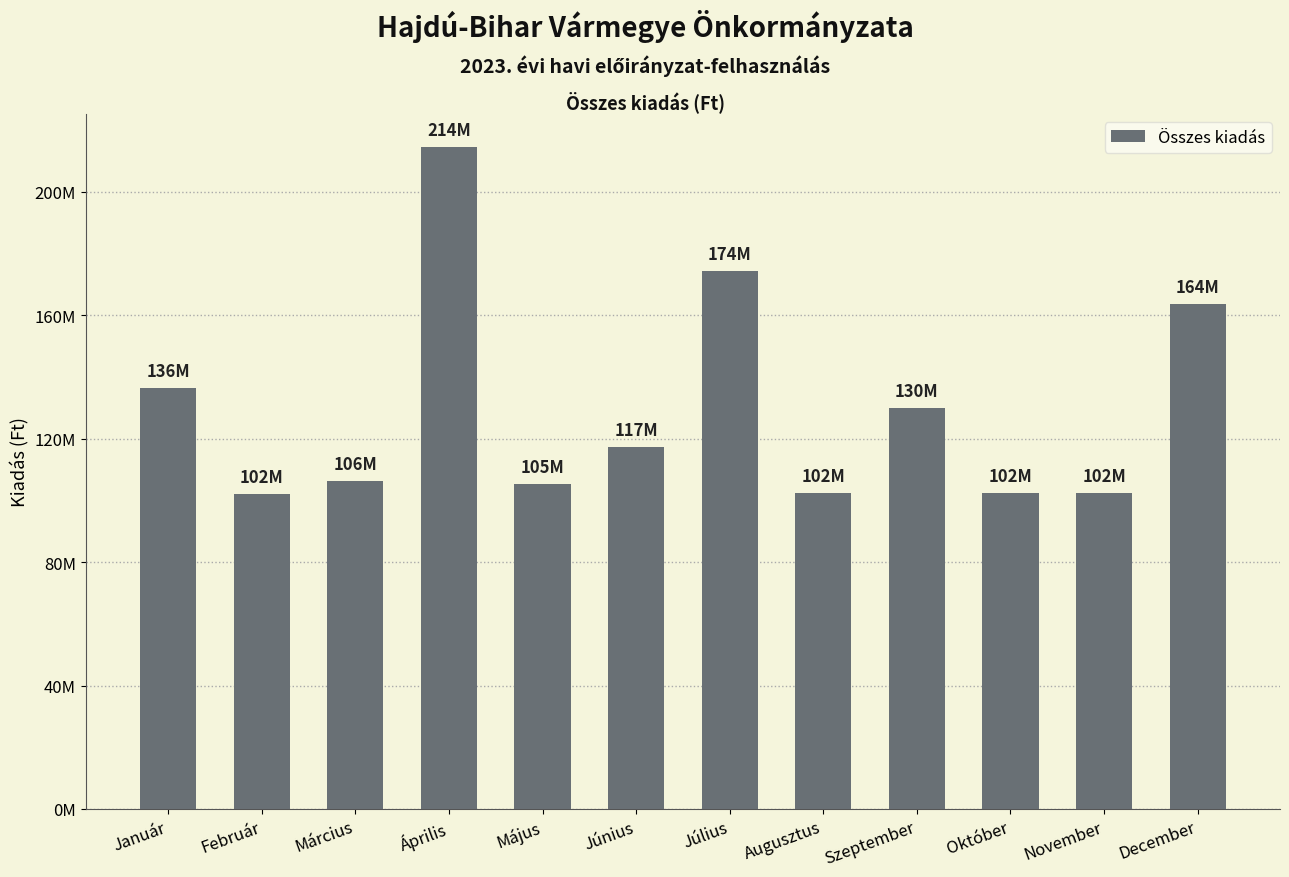

Does the chart contain any negative values?

No